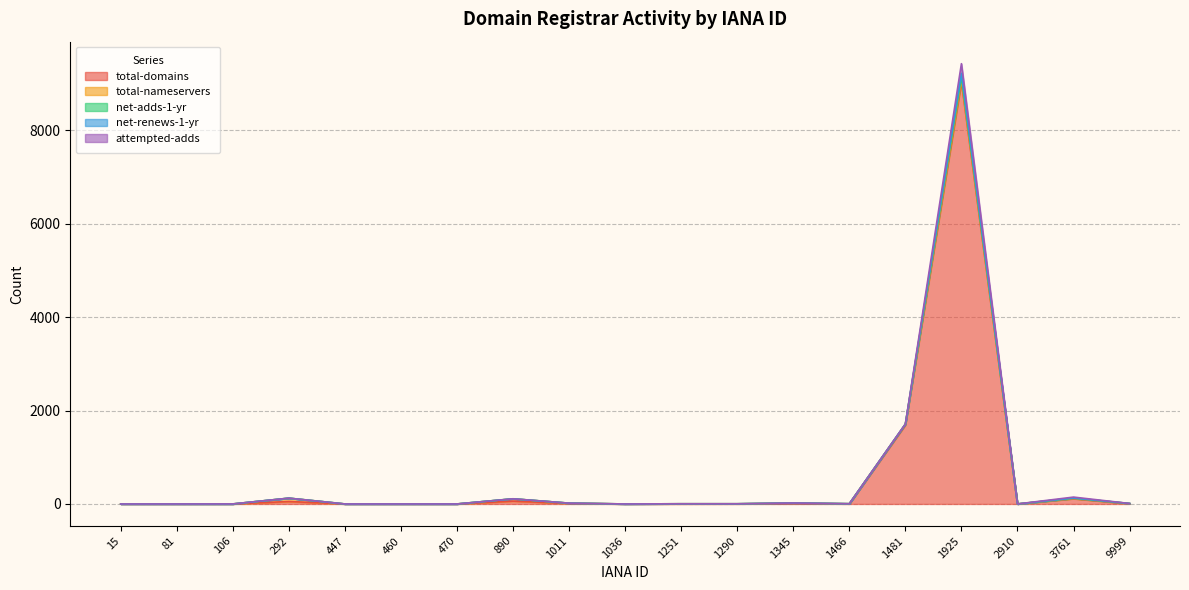

How many distinct data groups are displayed?

5